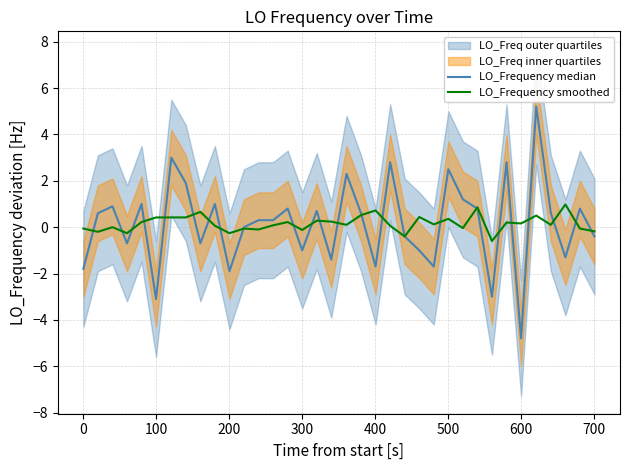

Does the chart have visible grid lines?

Yes